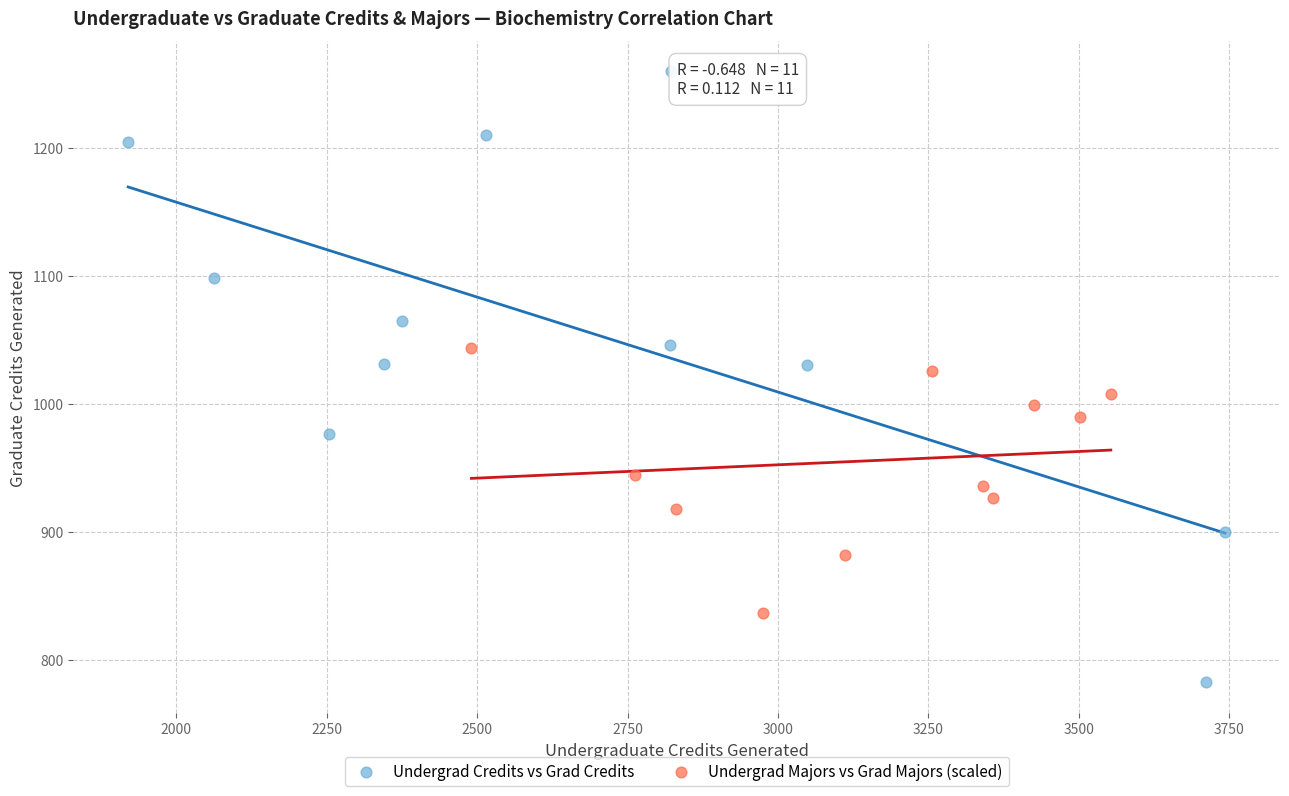

Which series reaches the minimum Y coordinate?

Undergrad Credits vs Grad Credits